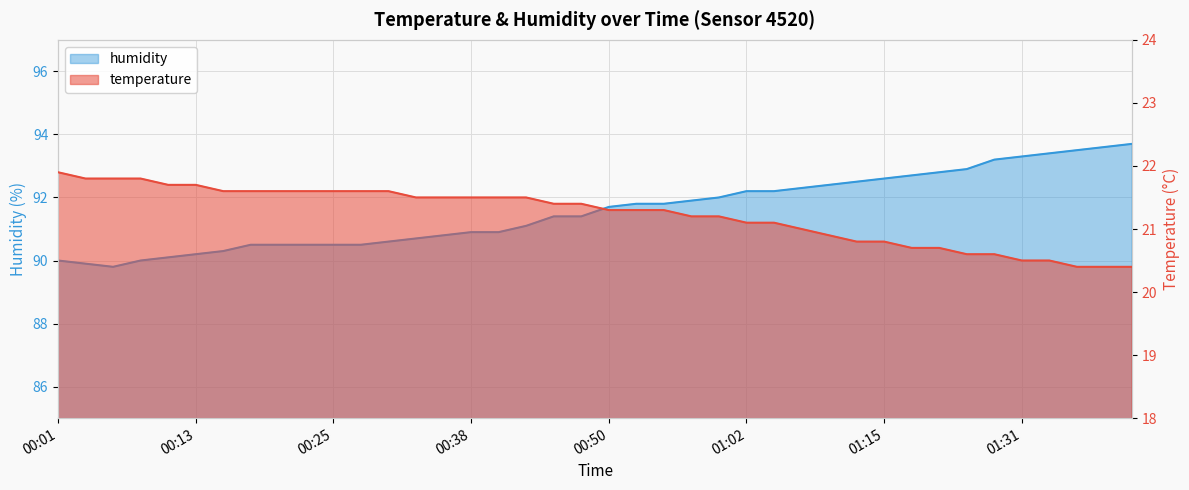

What are all the series names shown in the legend?

temperature, humidity